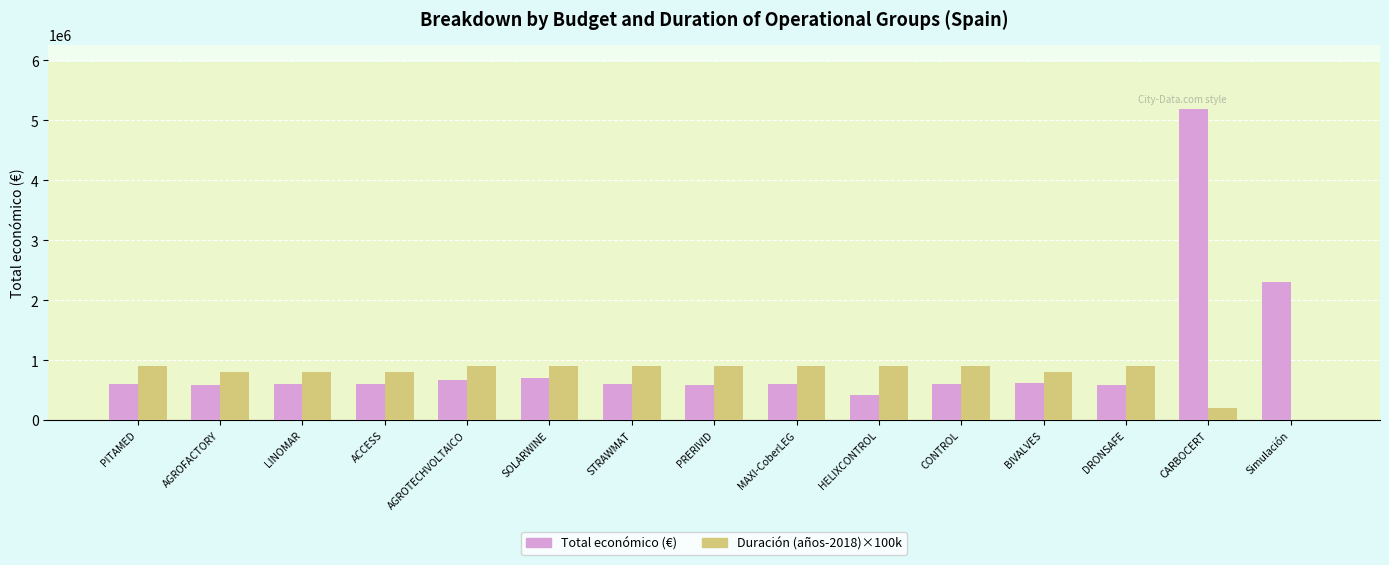

At which category is the sum across all series the highest?

CARBOCERT